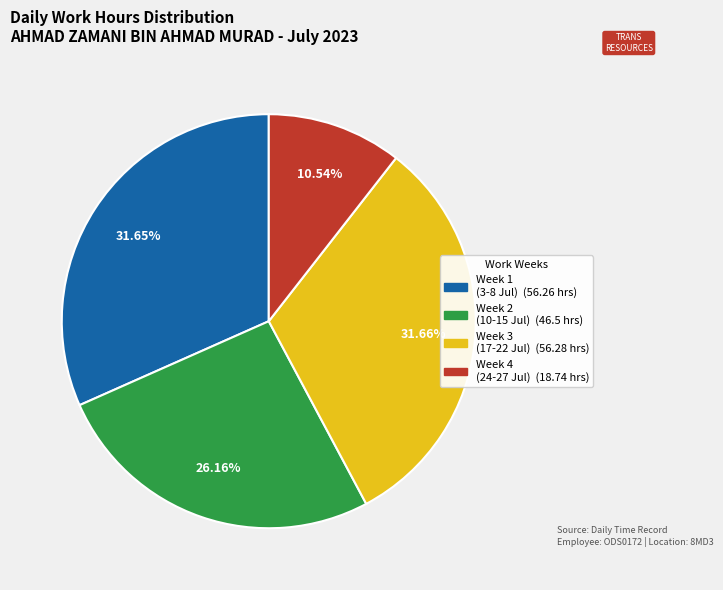

Does any single category account for the majority?

No